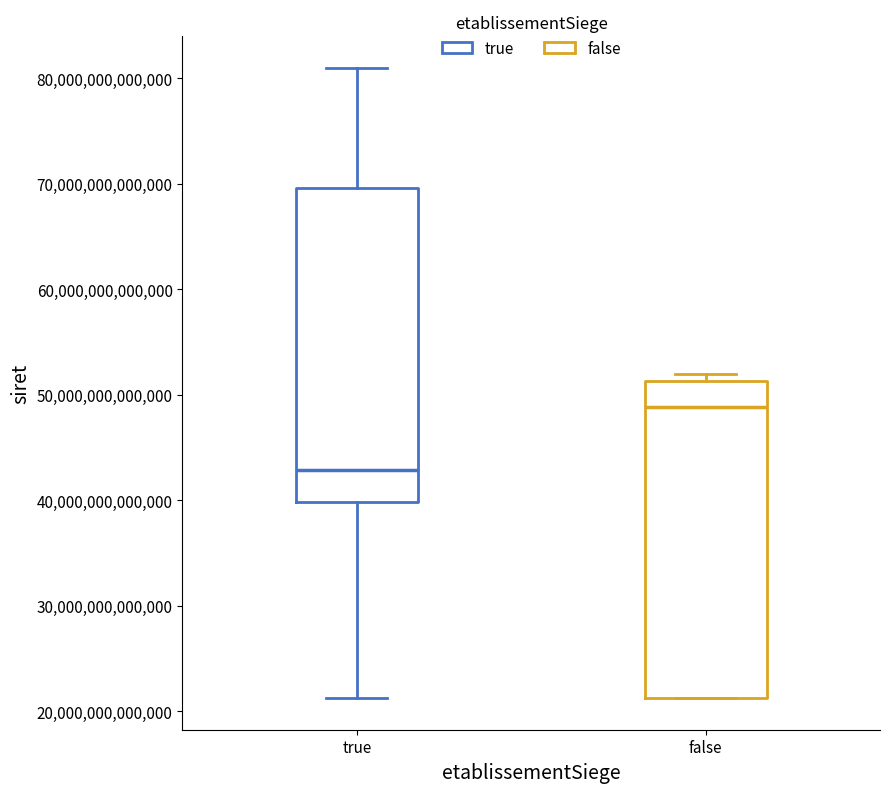

Where does the median line of the box for false sit on the y-axis? The values are not printed on the chart, so give them approximately, as read against the axis.

49000000000000